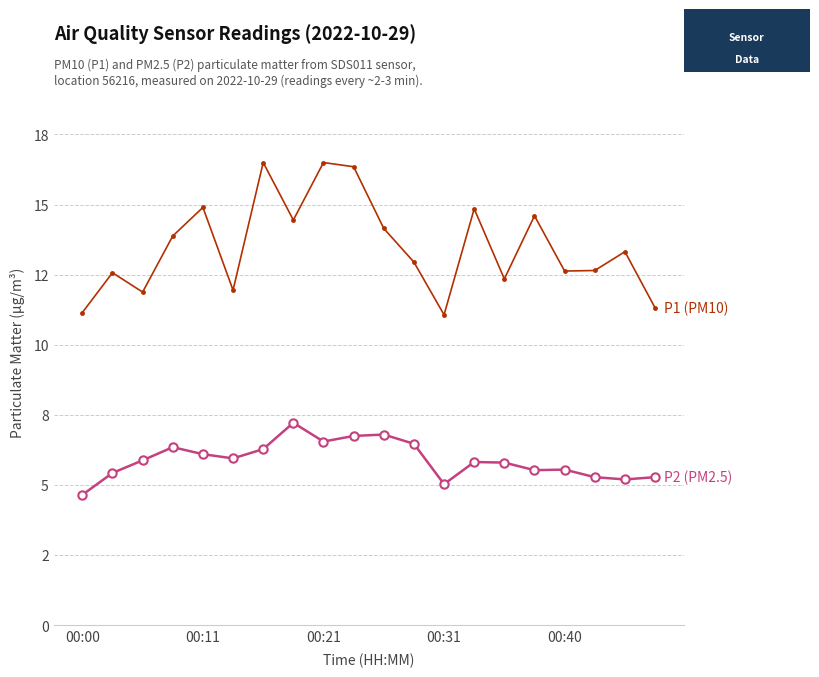

Is this an area chart (filled region under the line)?

No